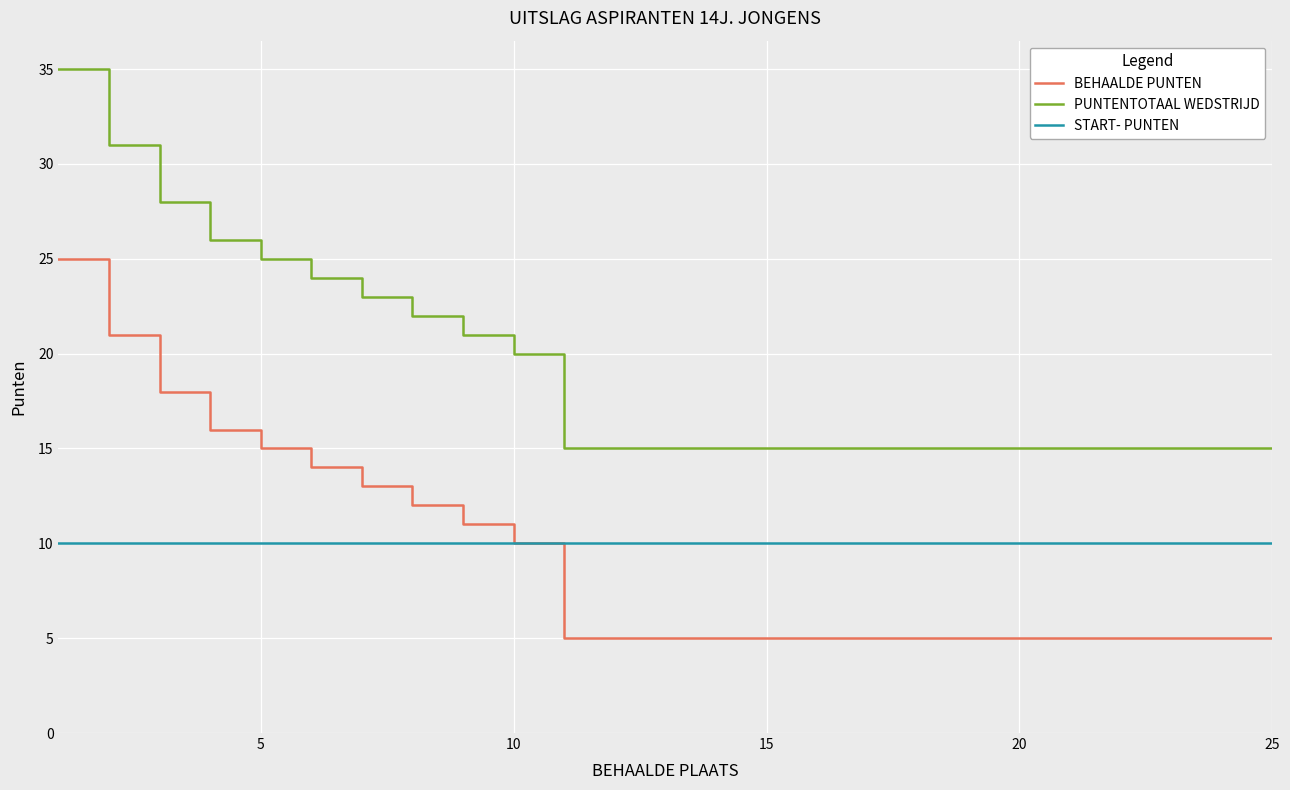

True or false: BEHAALDE PUNTEN and PUNTENTOTAAL WEDSTRIJD intersect in this chart.

False